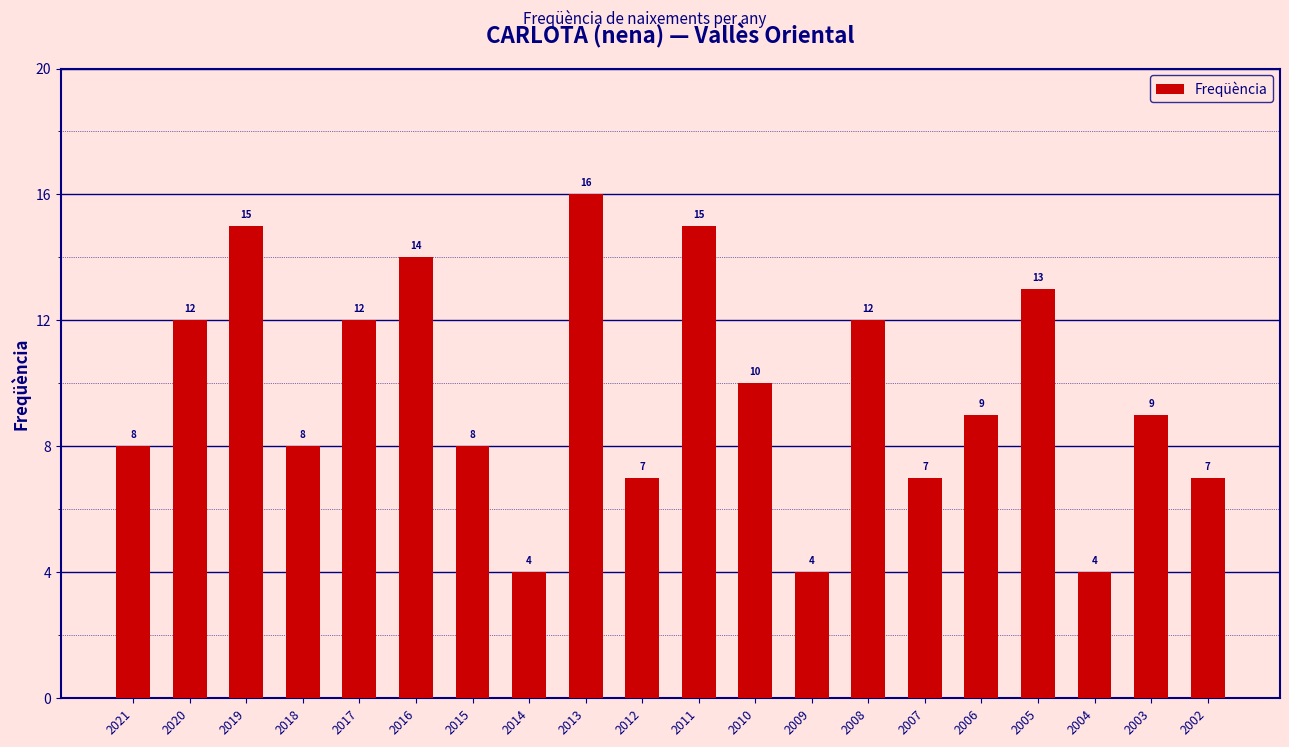

Which category has the highest value across all series?

2013